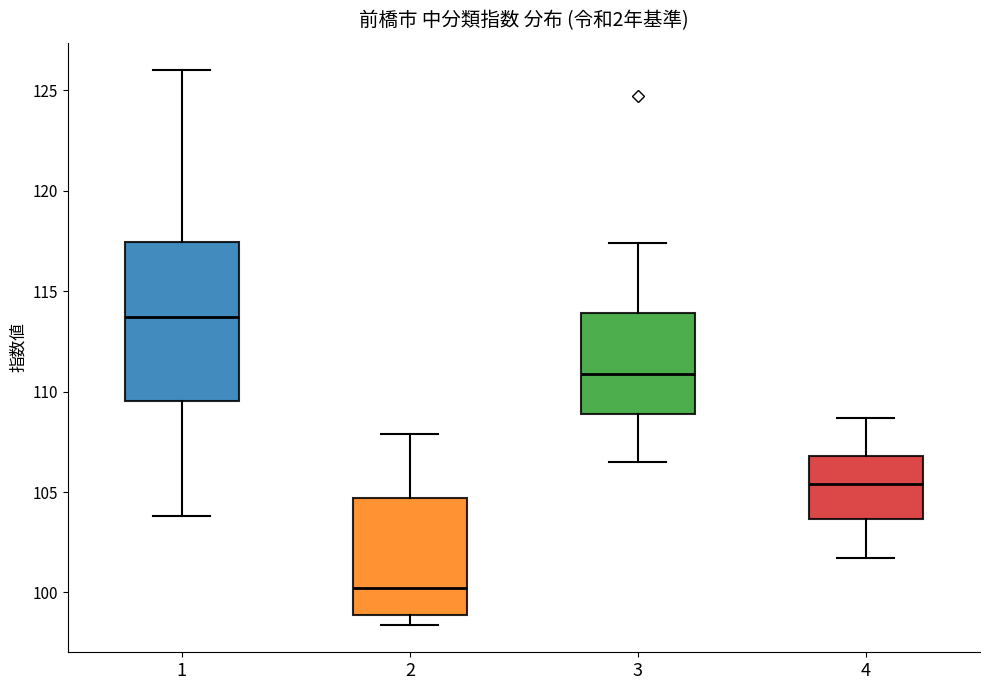

Where does the median line of the box at x = 4 sit on the y-axis? The values are not printed on the chart, so give them approximately, as read against the axis.

105.5